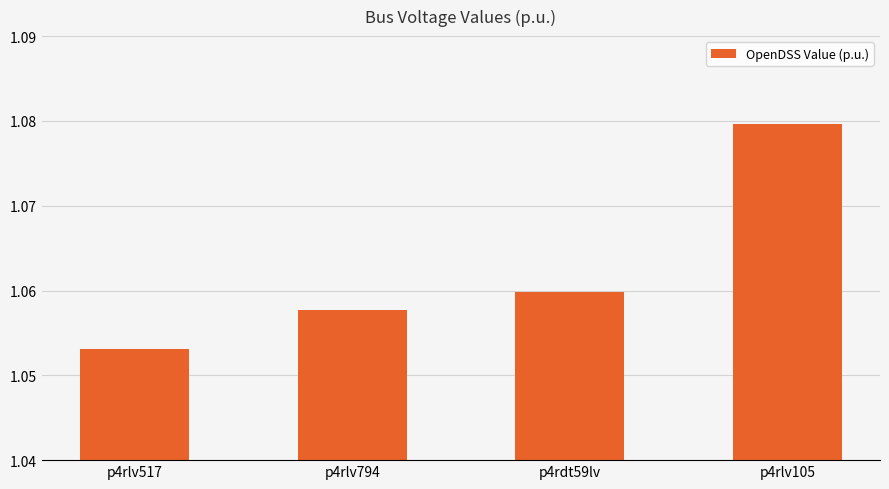

List the labels in order of value, smallest first.

p4rlv517, p4rlv794, p4rdt59lv, p4rlv105